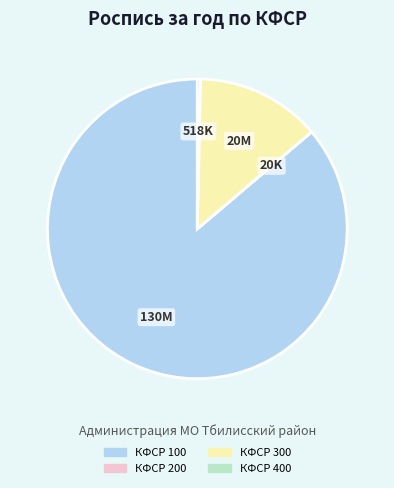

Is it true that КФСР 400 is 0% of the pie?

True